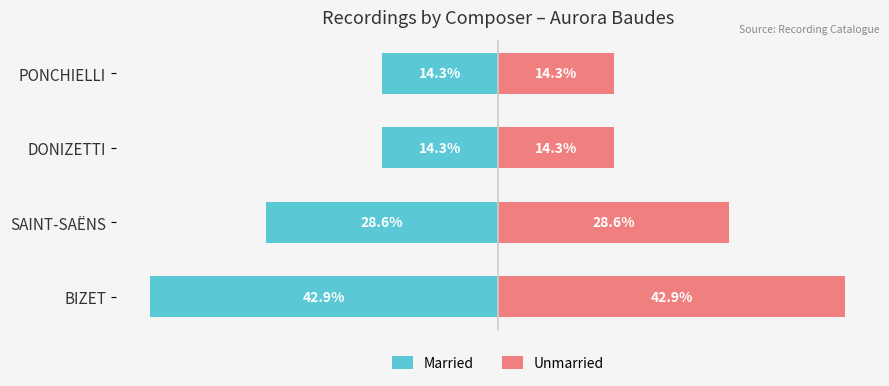

What is the value of the Unmarried bar at the 2nd from the left?

28.6